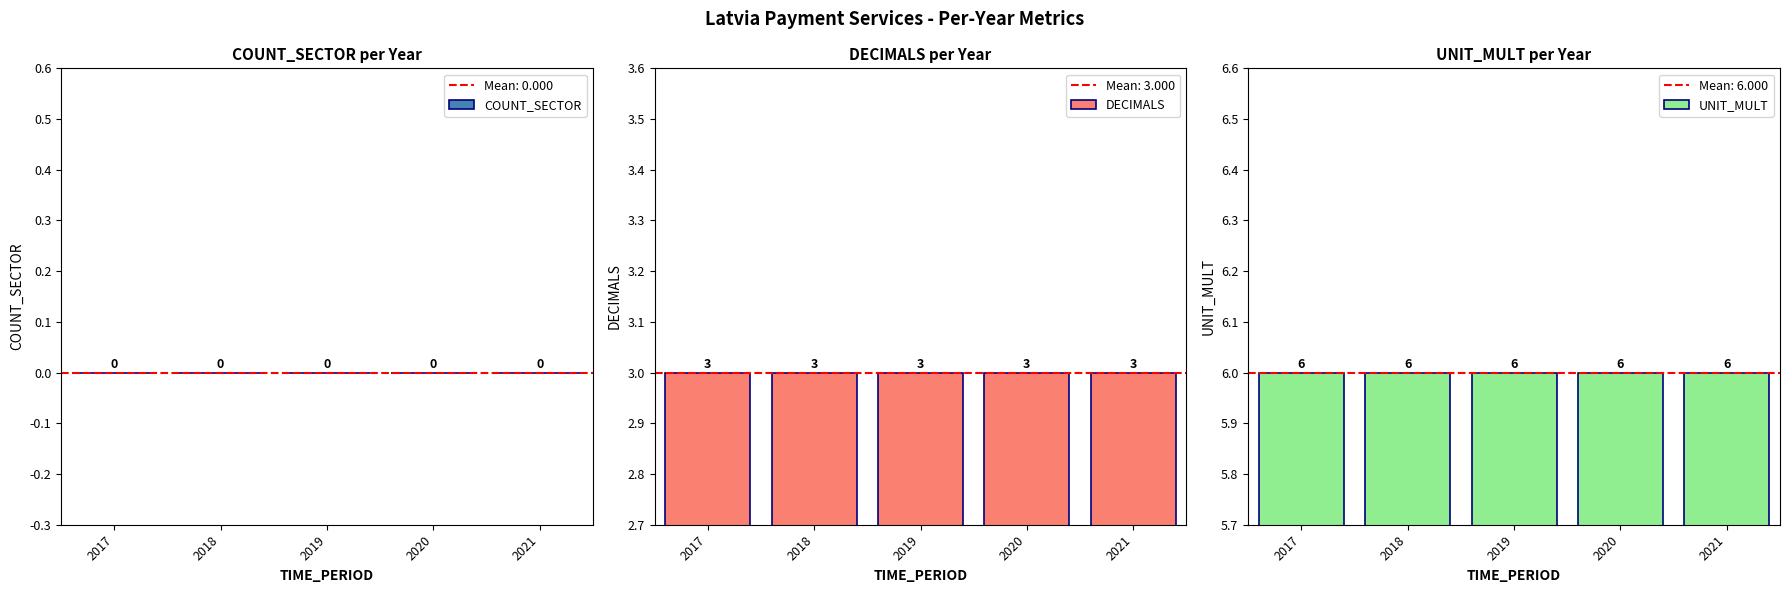

At which label does DECIMALS reach its minimum?

2017